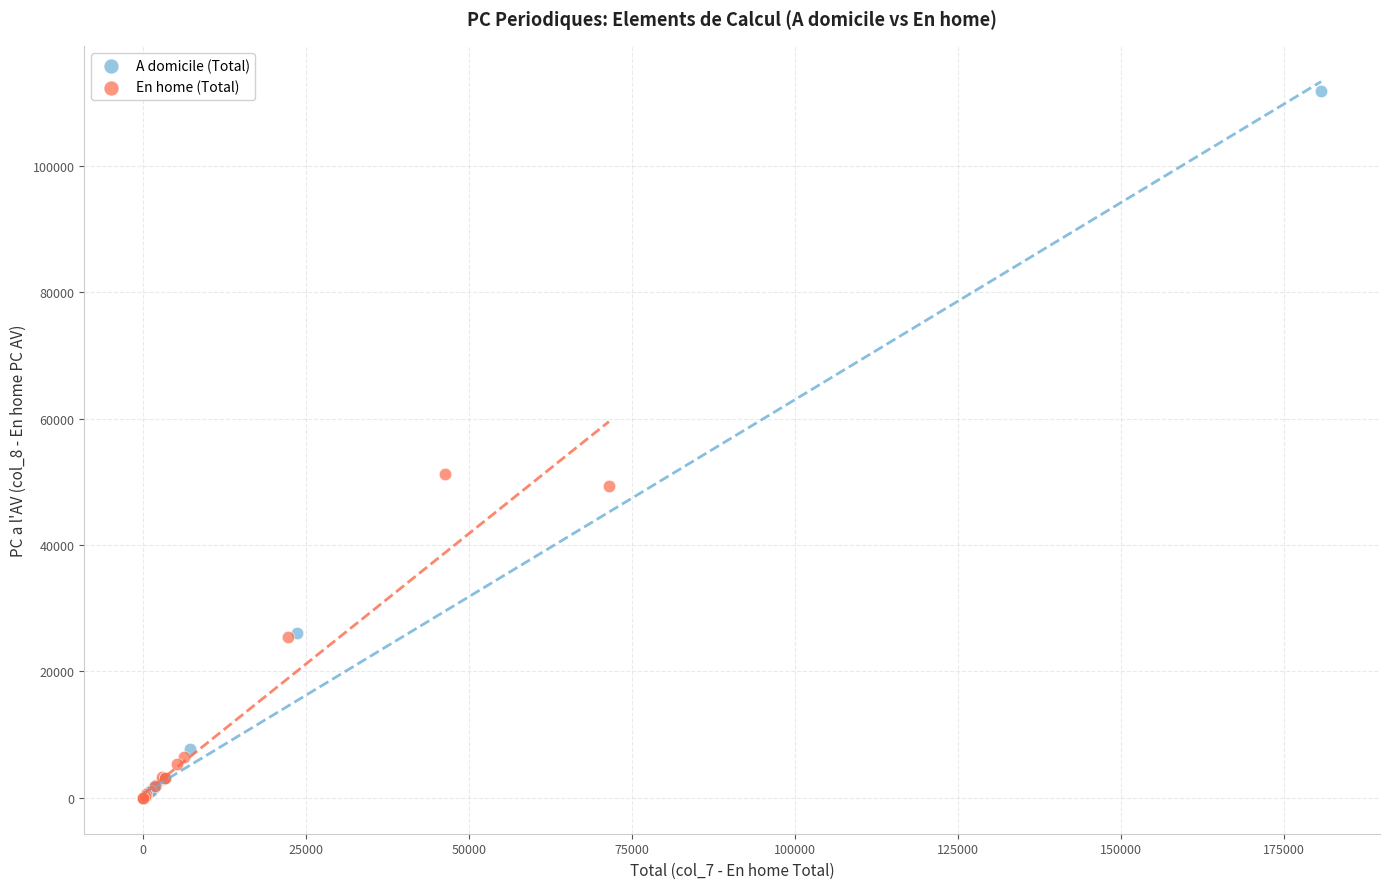

Which series has the widest spread of Y values?

A domicile (Total)